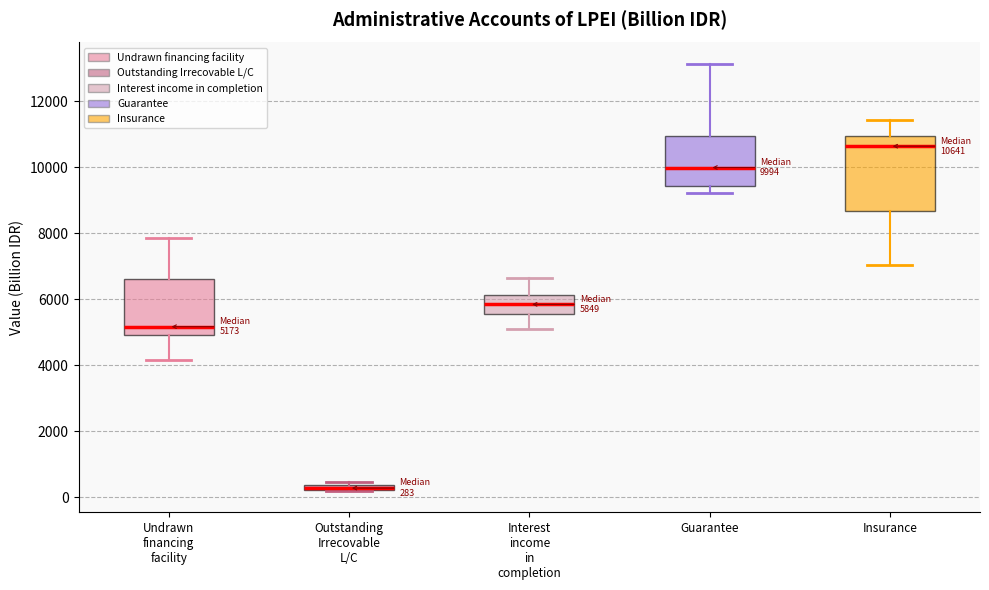

Which box is the tallest, from its lower edge to its upper edge?

Insurance